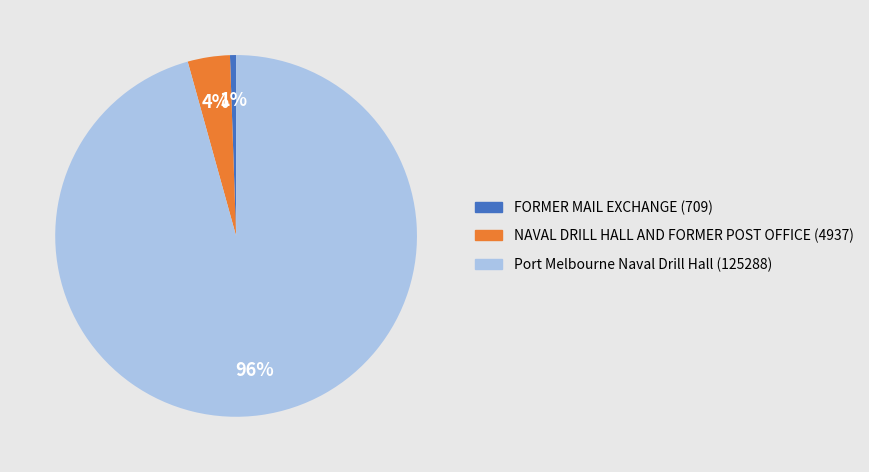

Which category accounts for the majority?

Port Melbourne Naval Drill Hall